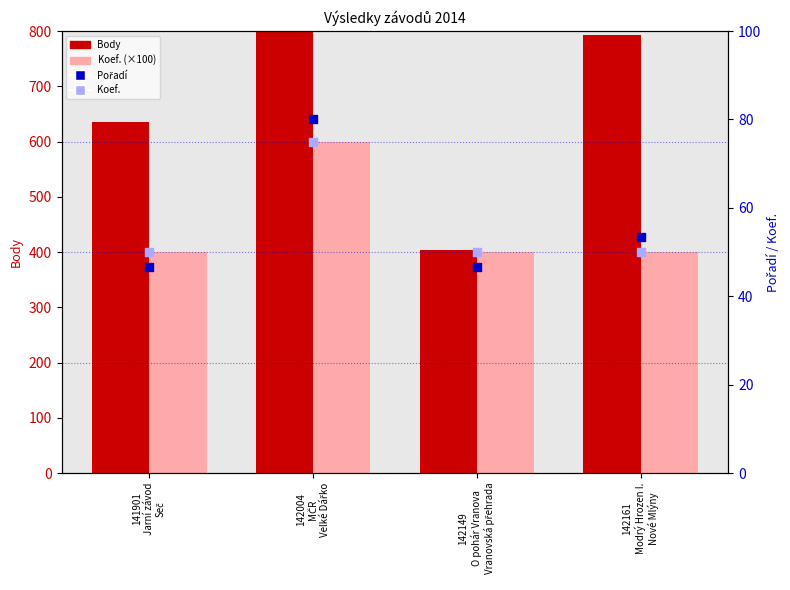

Which series has the largest Y range (max minus min)?

Body